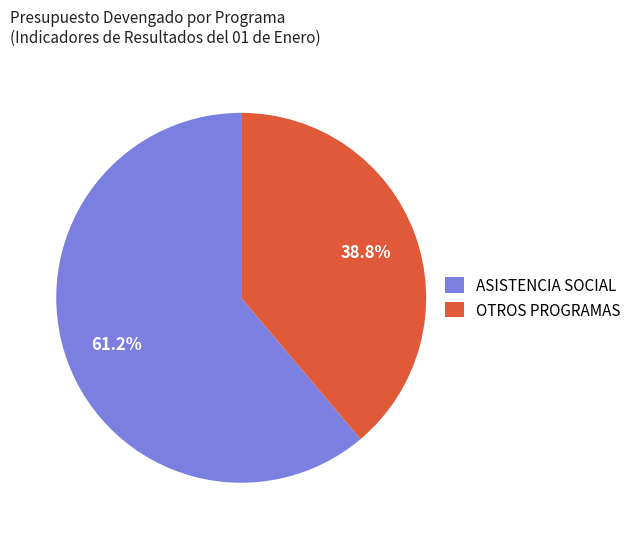

Which category accounts for the majority?

ASISTENCIA SOCIAL